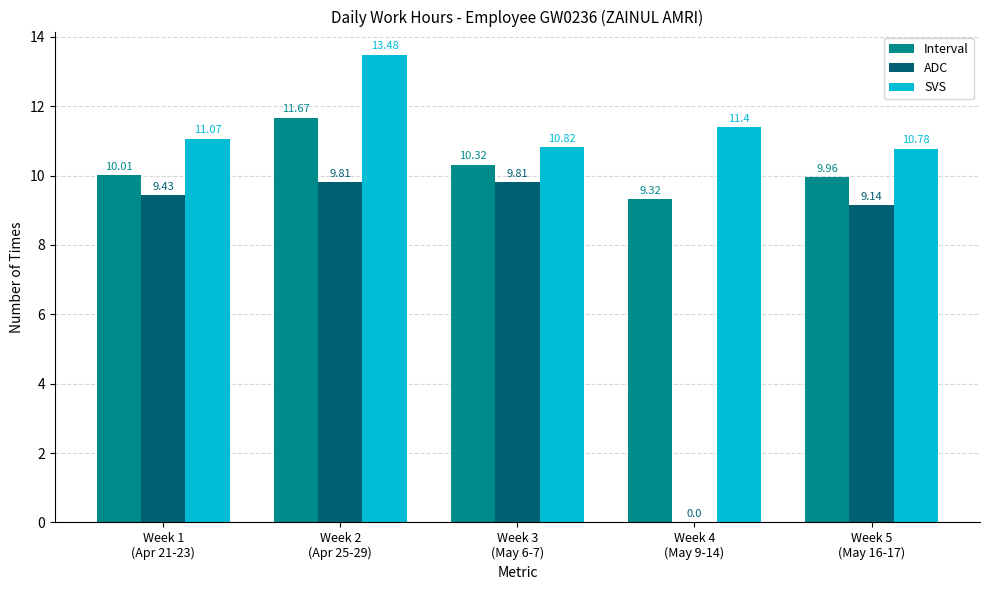

The Interval series shows 6.5 at Week 2
(Apr 25-29). True or false?

False